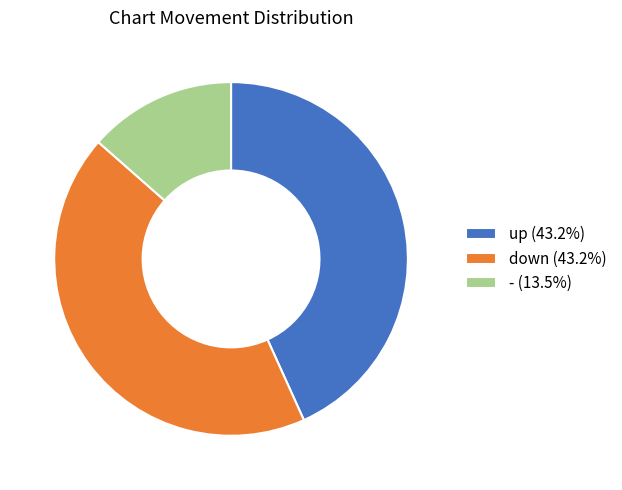

What is the smallest slice in the pie chart?

-